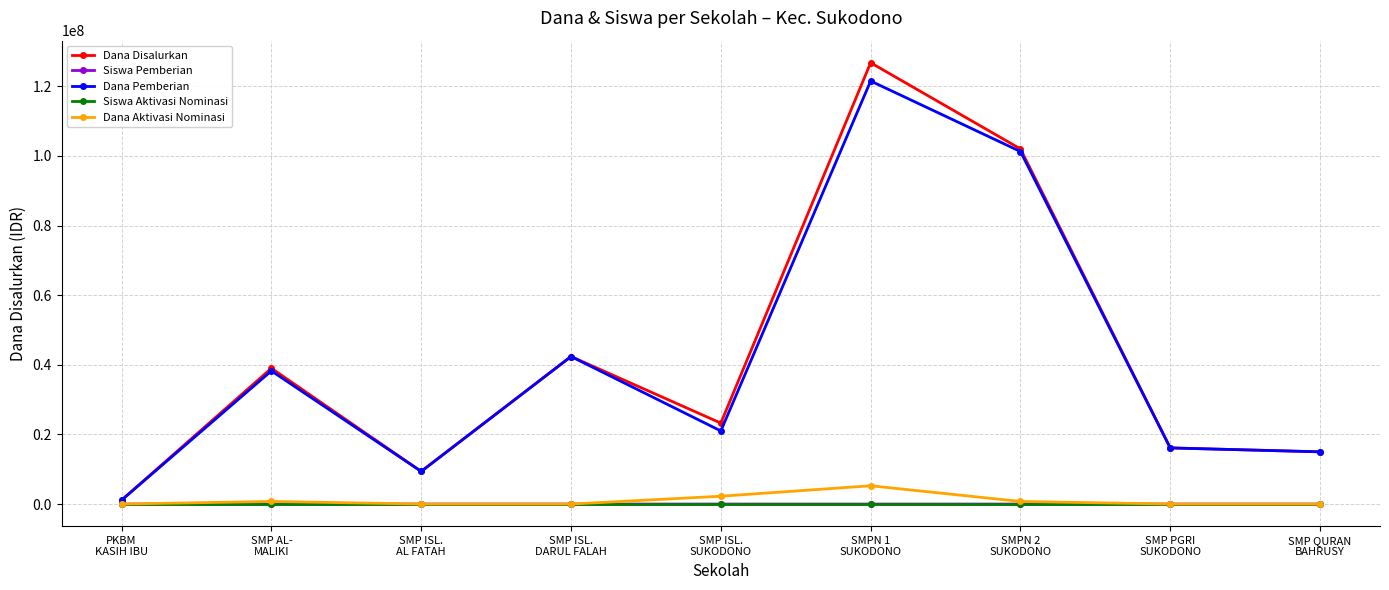

What is the difference between the second highest and minimum values in the Siswa Aktivasi Nominasi series?

3